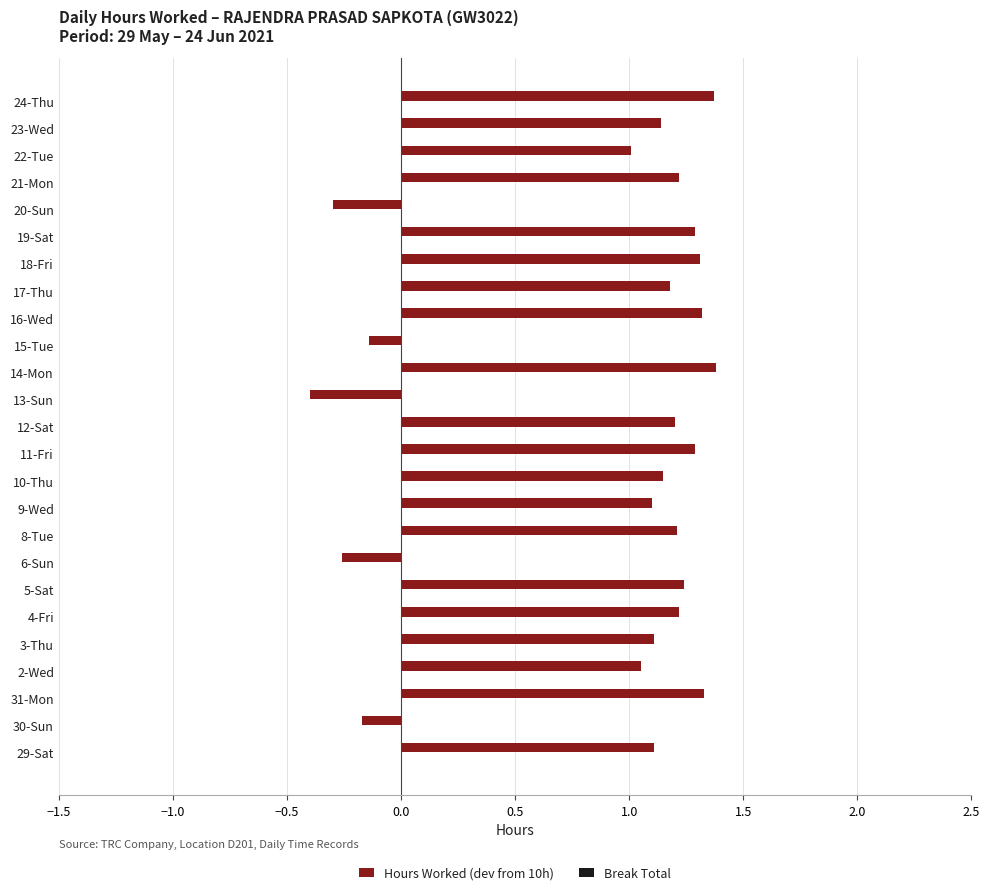

What is the minimum value shown in the chart?

-0.4